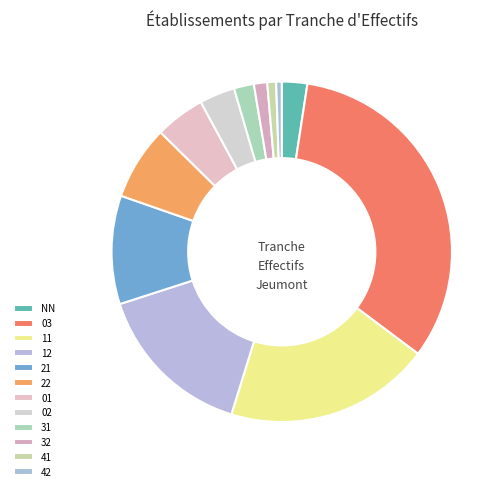

Rank the categories by value from lowest to highest.

42, 41, 32, 31, NN, 02, 01, 22, 21, 12, 11, 03